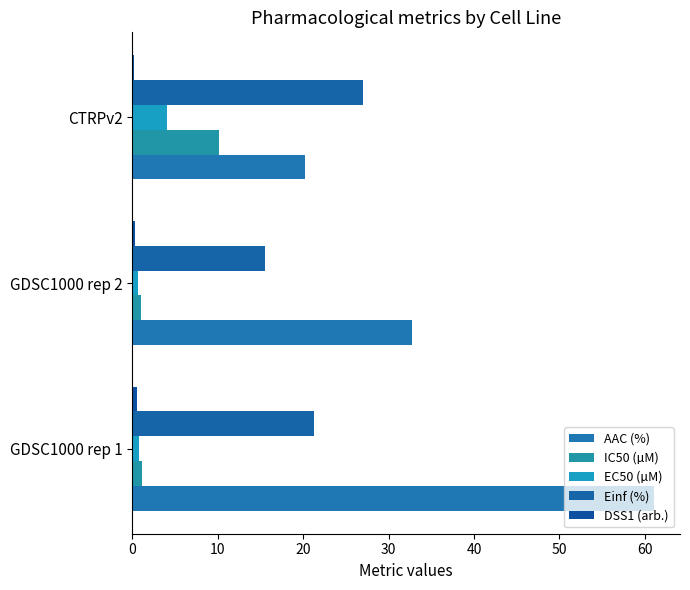

How many categories are shown in the chart?

3